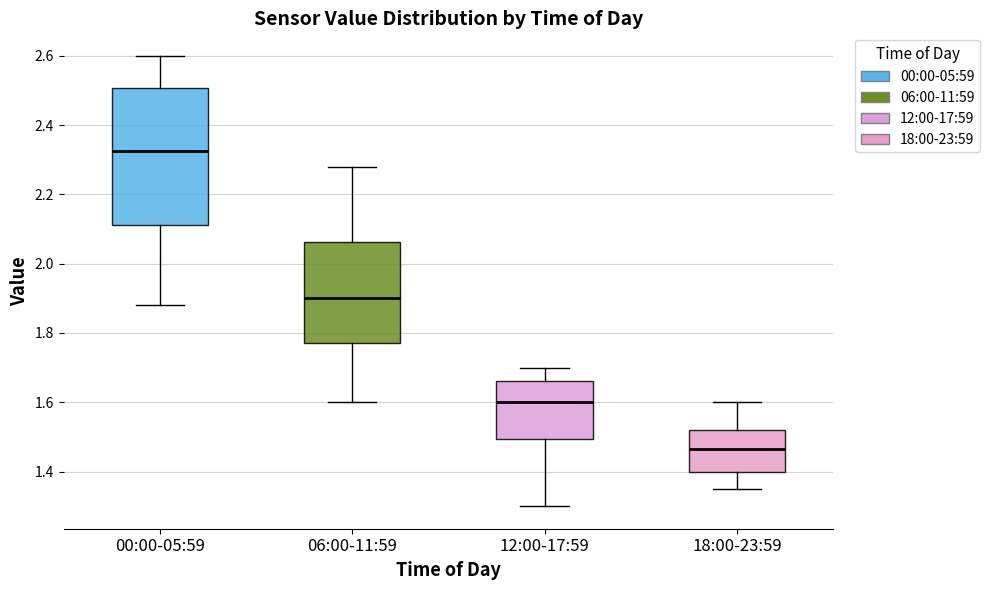

Reading left to right, read every box against the y-axis: the position of its median line, the range the box covers, and the ends of its whiskers. The values are not printed on the chart, so give them approximately, as read against the axis.

00:00-05:59: median 2.32, box 2.12 to 2.50, whiskers 1.88 to 2.60
06:00-11:59: median 1.90, box 1.78 to 2.06, whiskers 1.60 to 2.28
12:00-17:59: median 1.60, box 1.50 to 1.66, whiskers 1.30 to 1.70
18:00-23:59: median 1.46, box 1.40 to 1.52, whiskers 1.36 to 1.60